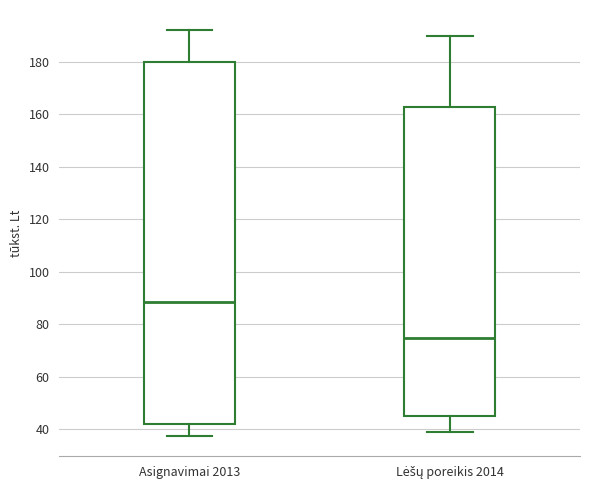

Reading left to right, read every box against the y-axis: the position of its median line, the range the box covers, and the ends of its whiskers. The values are not printed on the chart, so give them approximately, as read against the axis.

Asignavimai 2013: median 88, box 42 to 180, whiskers 38 to 192
Lėšų poreikis 2014: median 74, box 46 to 162, whiskers 40 to 190